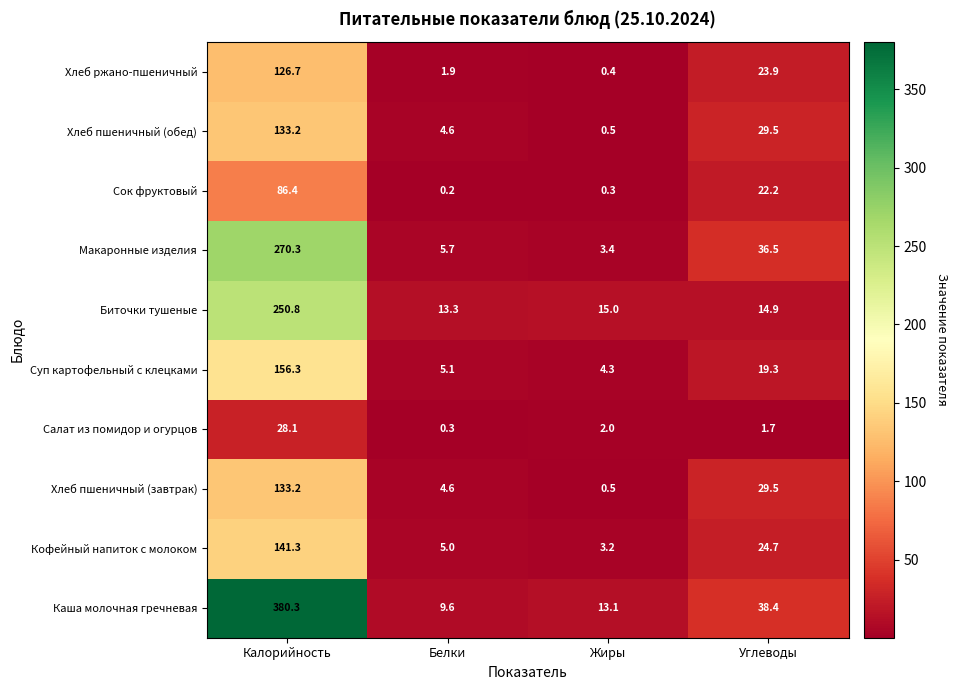

At which category is the sum across all series the highest?

Калорийность